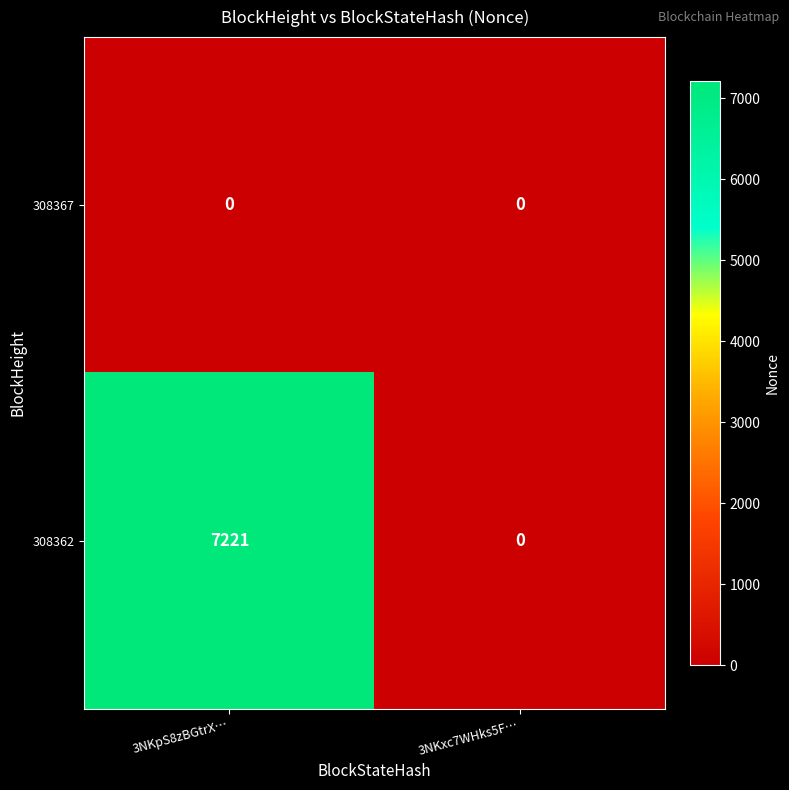

True or false: 308362 has a value of 0 at 3NKxc7WHks5F….

True